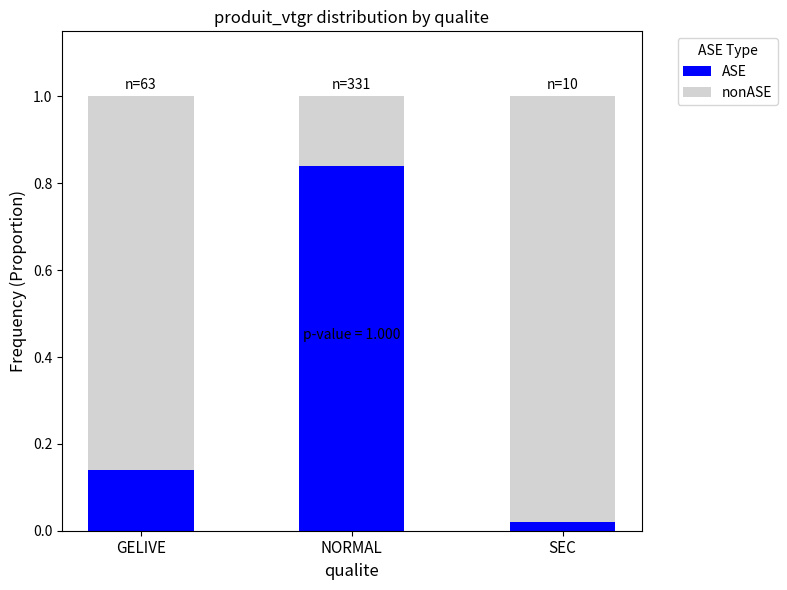

Where is ASE nearest to the value 0?

SEC